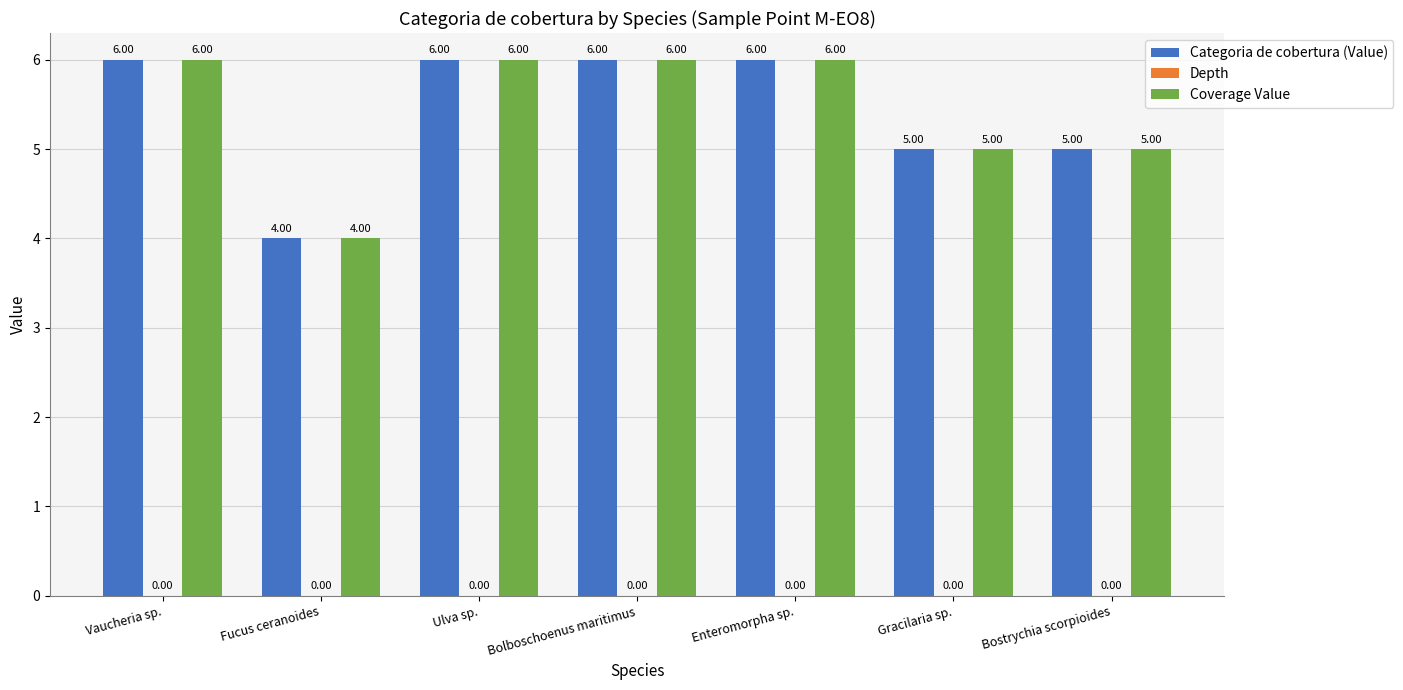

How many categories are shown in the chart?

7